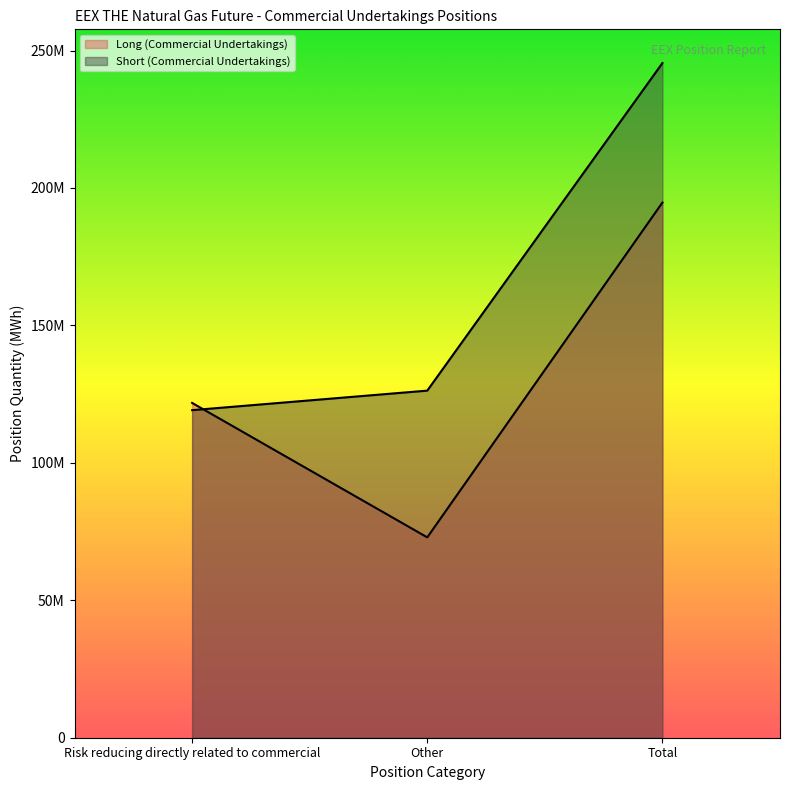

What is the label of the 1st point from the left?

Risk reducing directly related to commercial